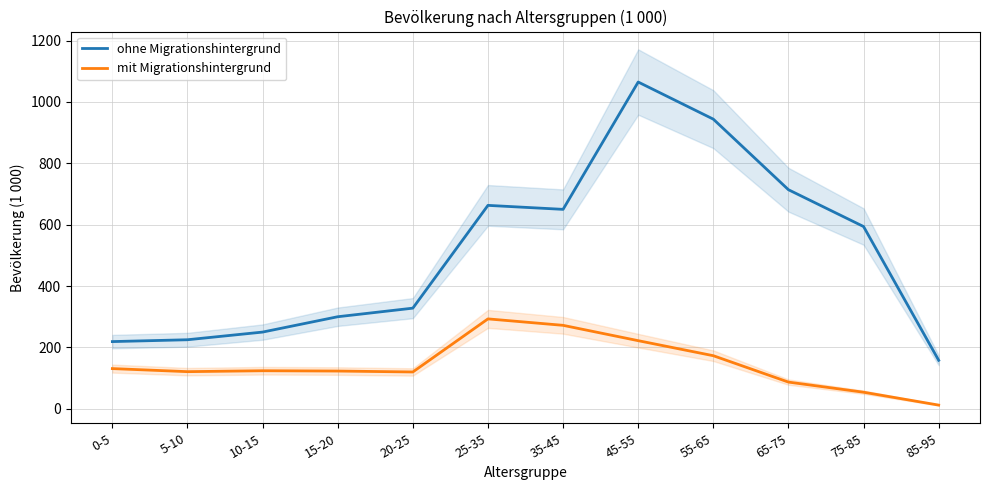

Where does the ohne Migrationshintergrund series first go above 594?

25-35